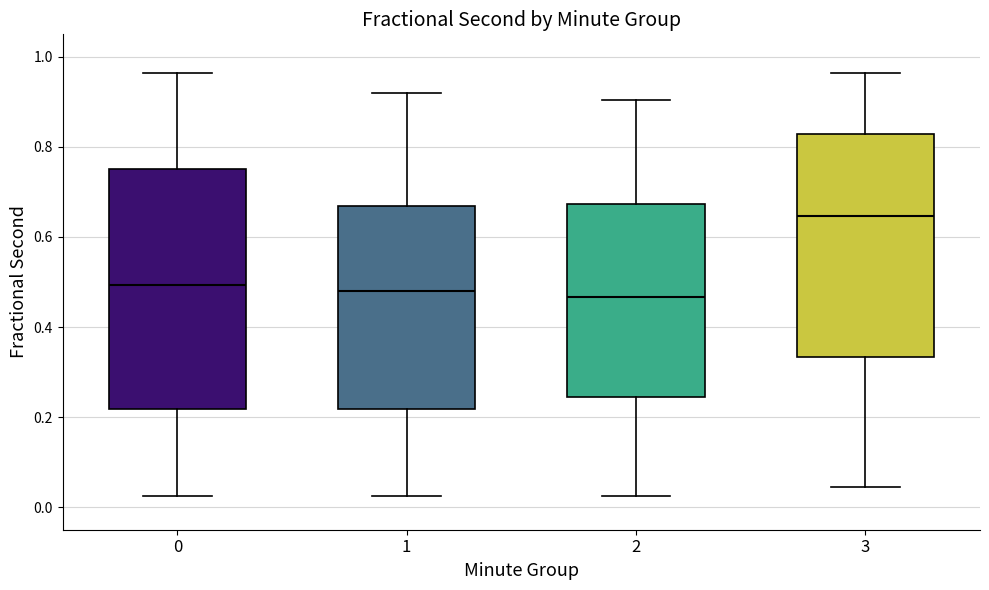

Which box is the tallest, from its lower edge to its upper edge?

0